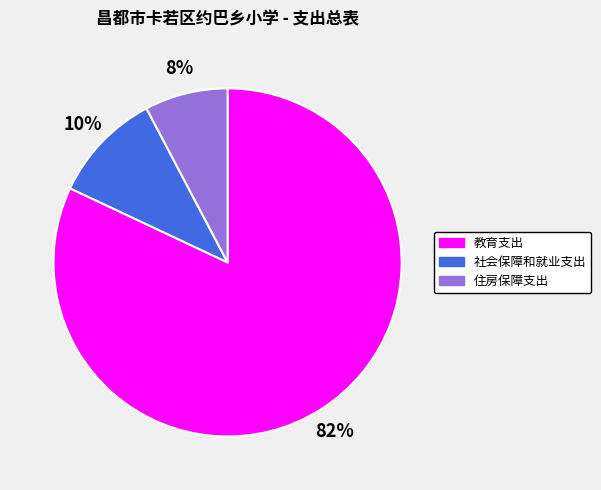

Is it true that 教育支出 is 97% of the pie?

False